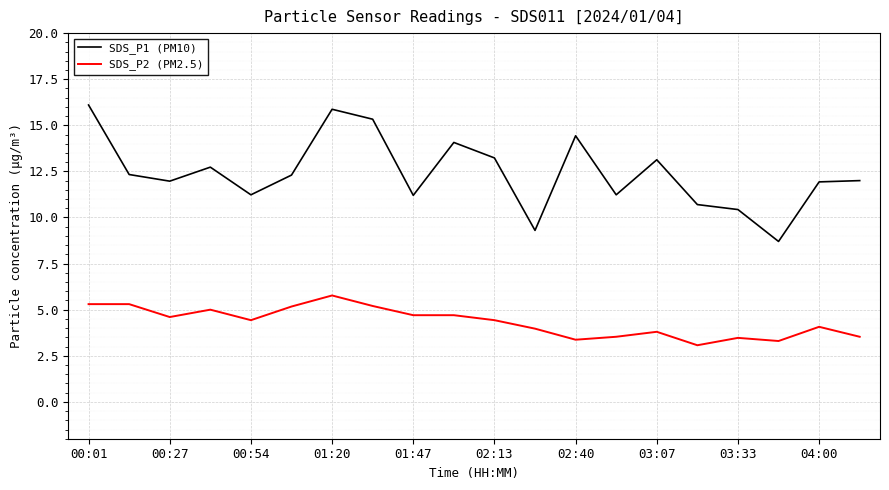

List the series in order of their peak value, lowest first.

SDS_P2 (PM2.5), SDS_P1 (PM10)